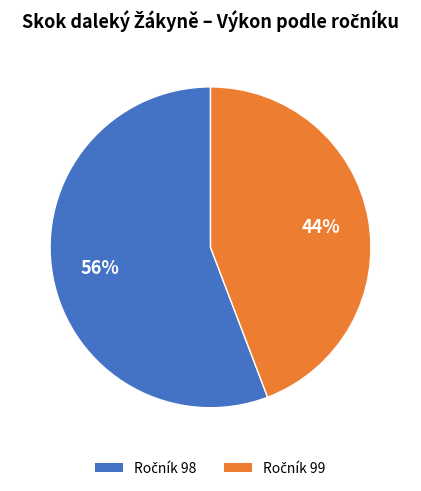

To the nearest percent, what is the average slice percentage?

50%